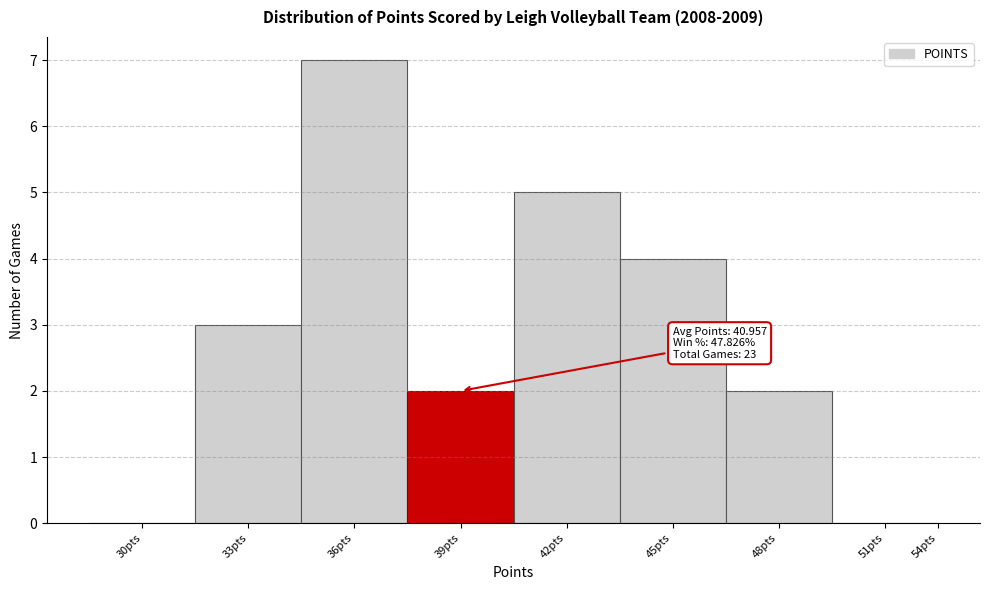

Reading right to left, what are all the values shown in this chart?

54pts=0	51pts=0	48pts=2	45pts=4	42pts=5	39pts=2	36pts=7	33pts=3	30pts=0